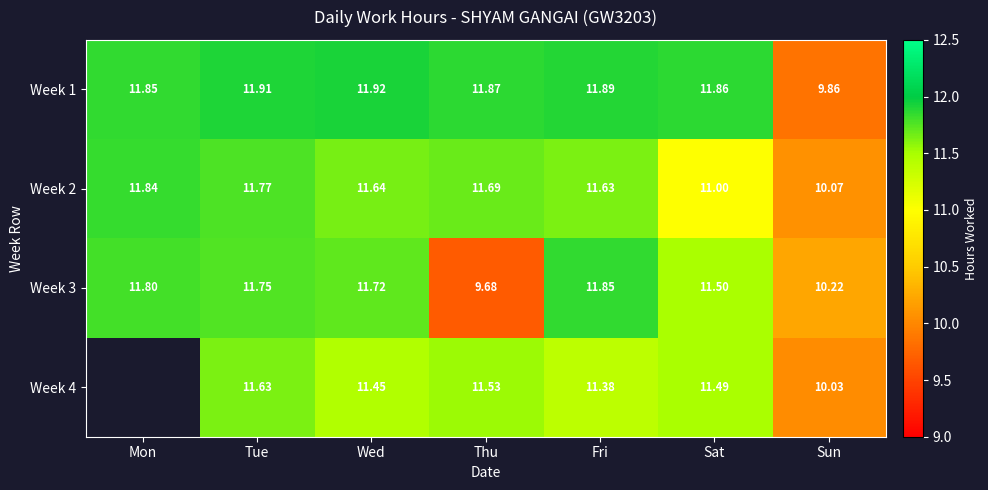

At which label is Week 3 closest to 10?

Sun